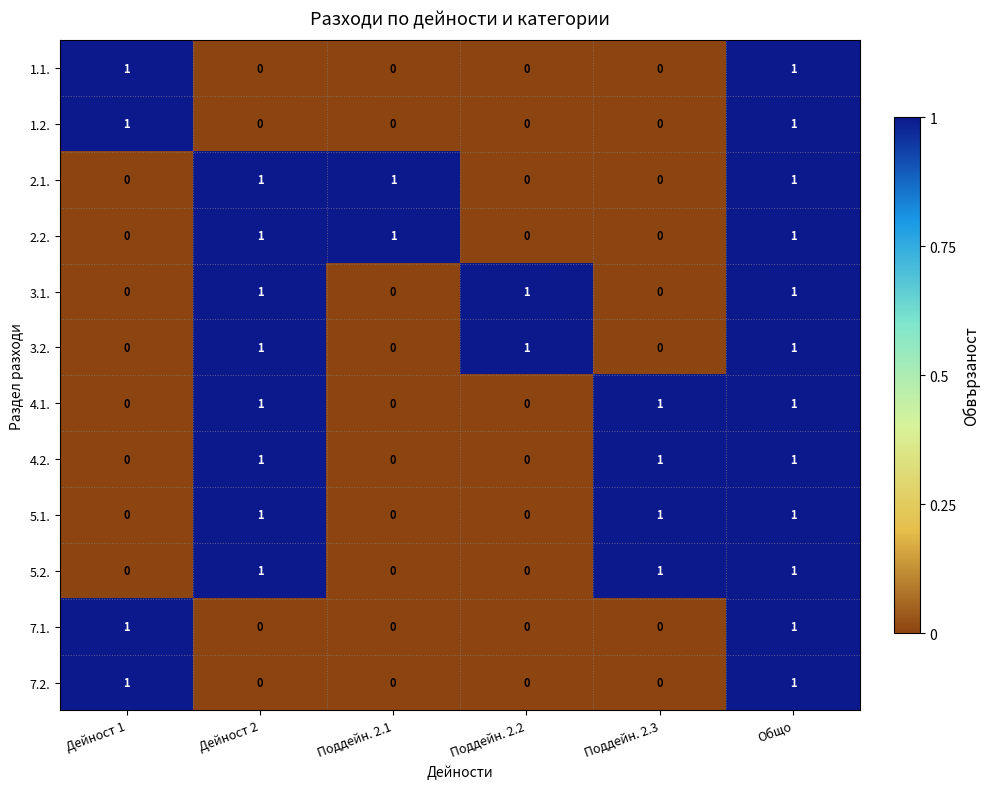

The 2.2. series shows 2 at Дейност 2. True or false?

False